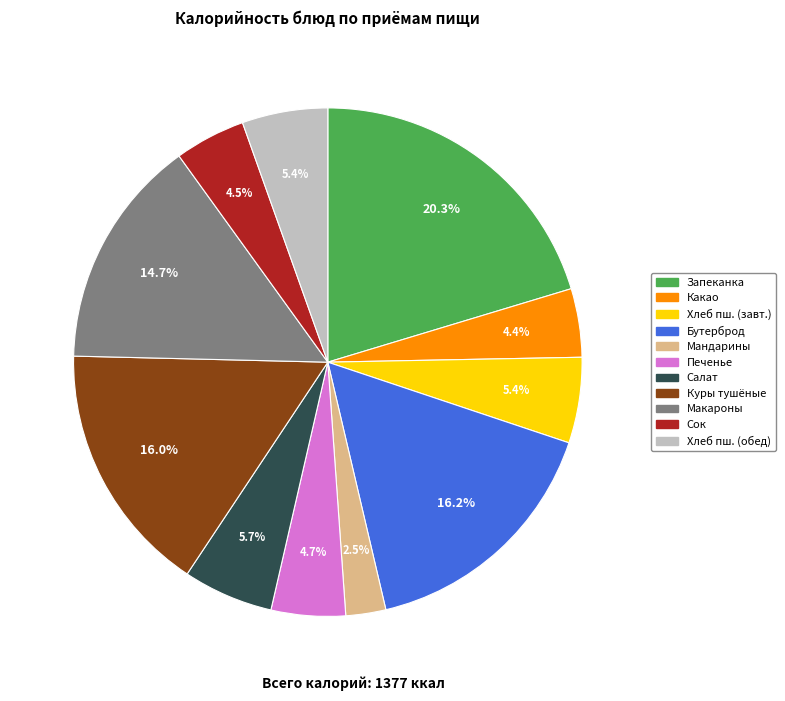

Is there a majority slice in this chart?

No